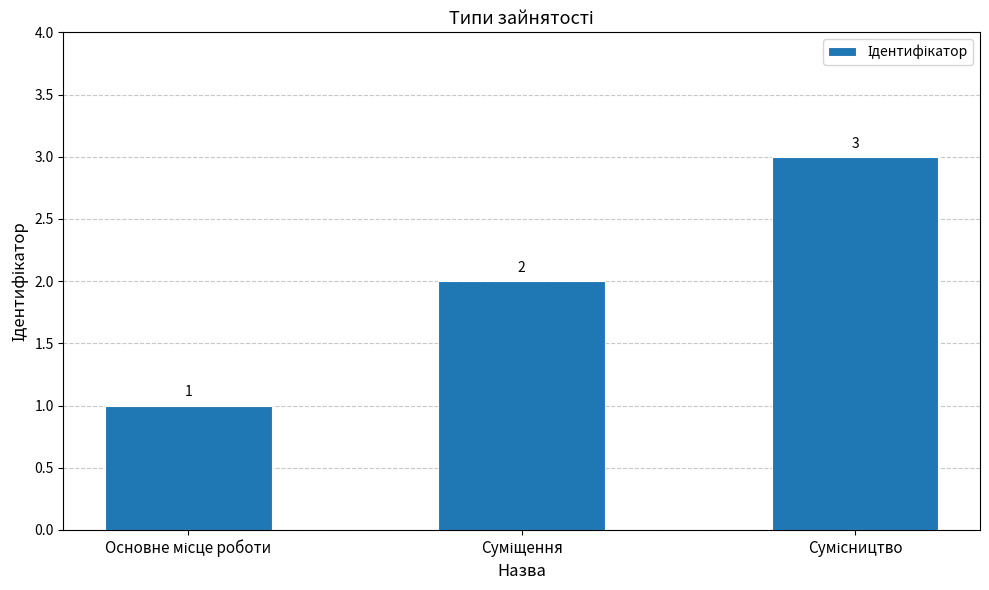

Count the number of data series in this chart.

1